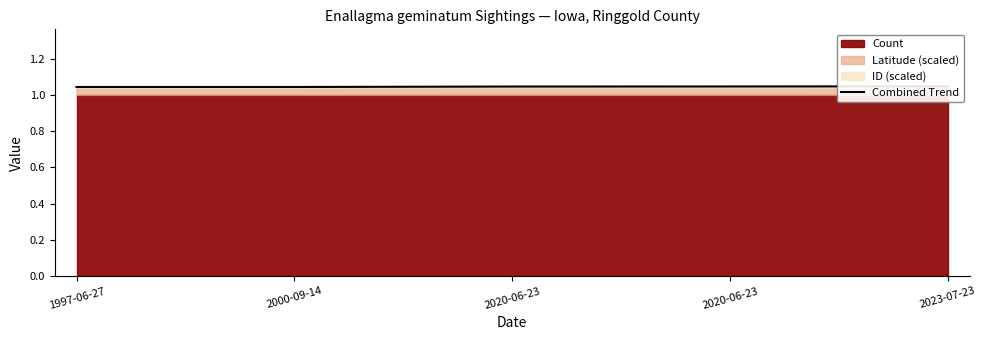

List the labels in order of value, largest first.

2023-07-23, 2020-06-23, 2020-06-23, 1997-06-27, 2000-09-14